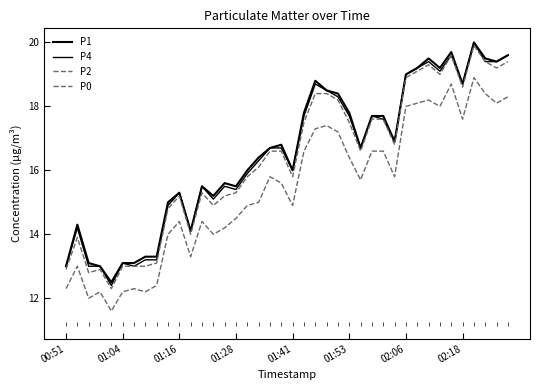

Is this an area chart (filled region under the line)?

No